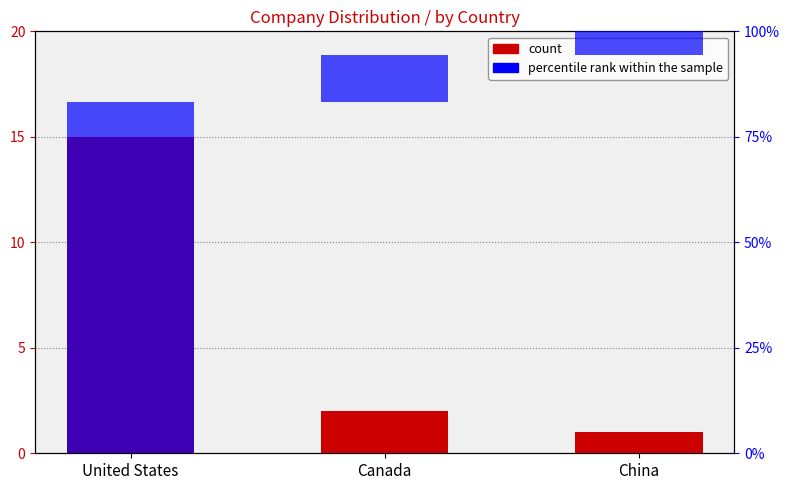

Rank the categories by value from highest to lowest.

United States, Canada, China